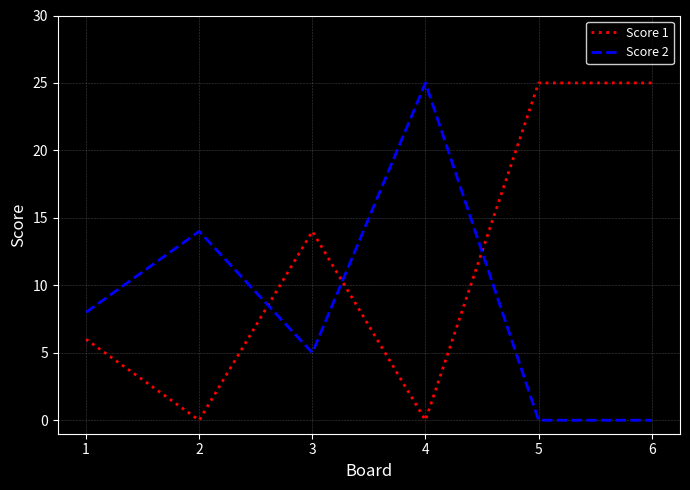

What is the highest value of the Score 1 series?

25